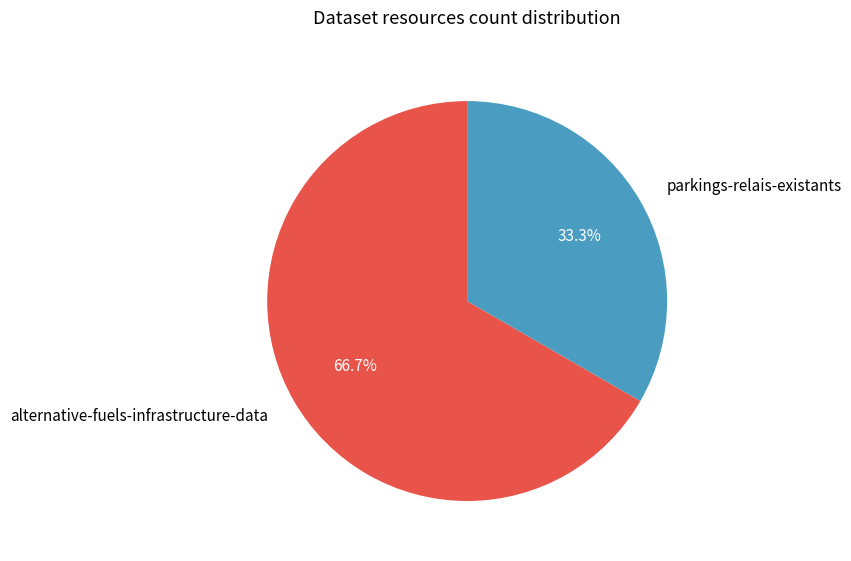

Approximately how many times larger is the value at parkings-relais-existants compared to alternative-fuels-infrastructure-data?

0.5